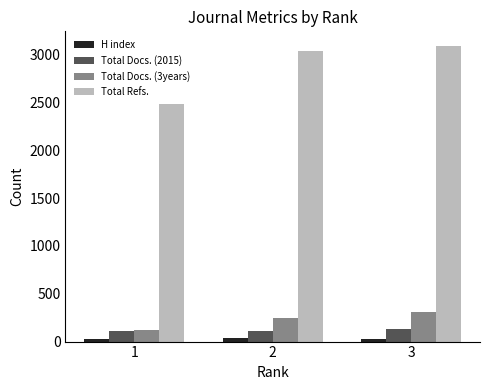

Are the bars horizontal?

No